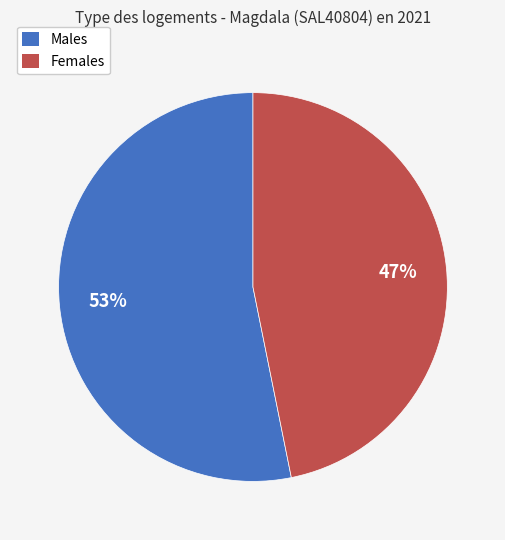

Does any single category account for the majority?

Yes